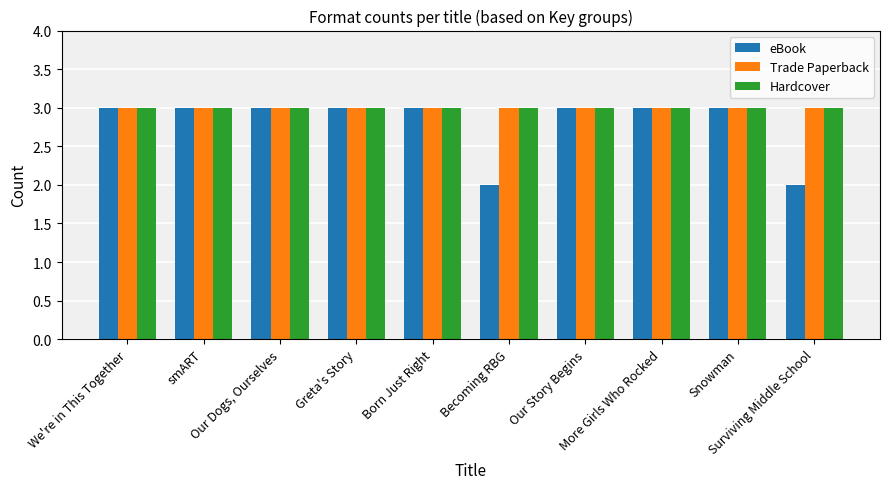

The value of Hardcover at Born Just Right is 1. True or false?

False